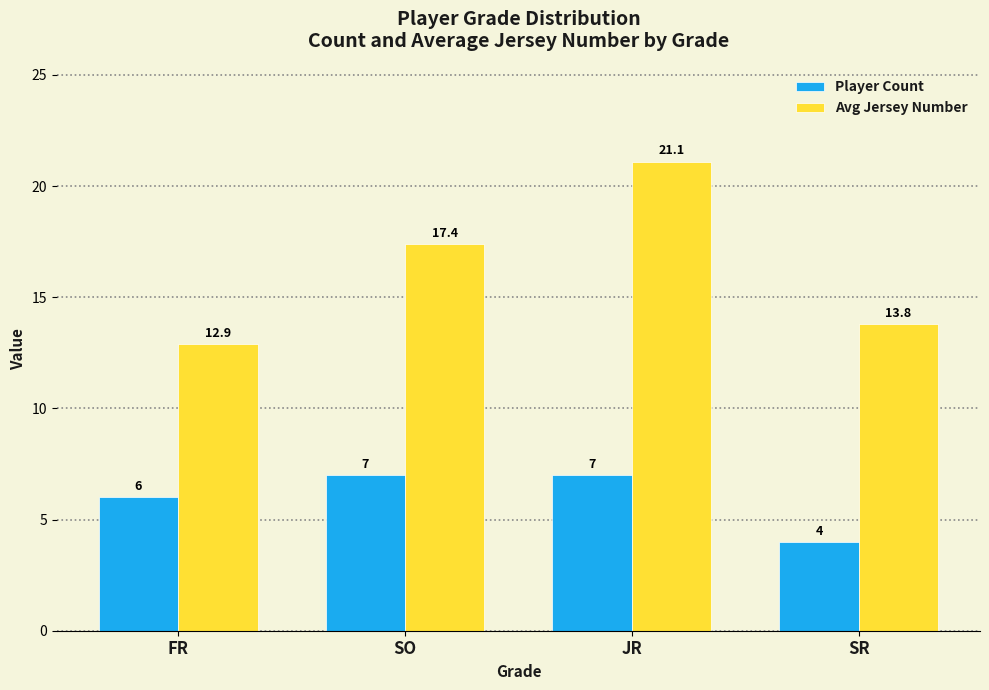

What is the difference between the maximum and minimum values in the Player Count series?

3.0